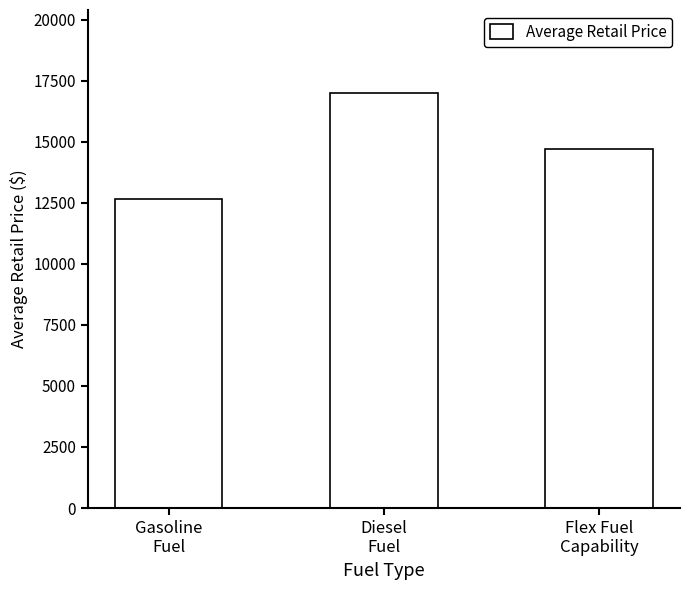

Reading left to right, list all the values displayed in this chart.

Gasoline
Fuel=12636.5	Diesel
Fuel=16995.0	Flex Fuel
Capability=14720.5